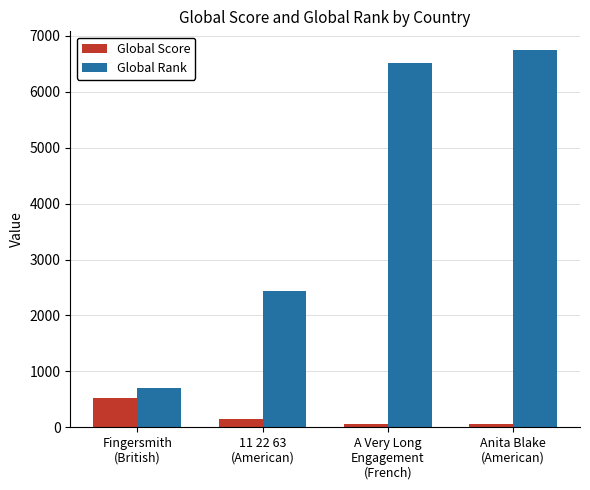

At which label does Global Score first exceed 145?

Fingersmith
(British)